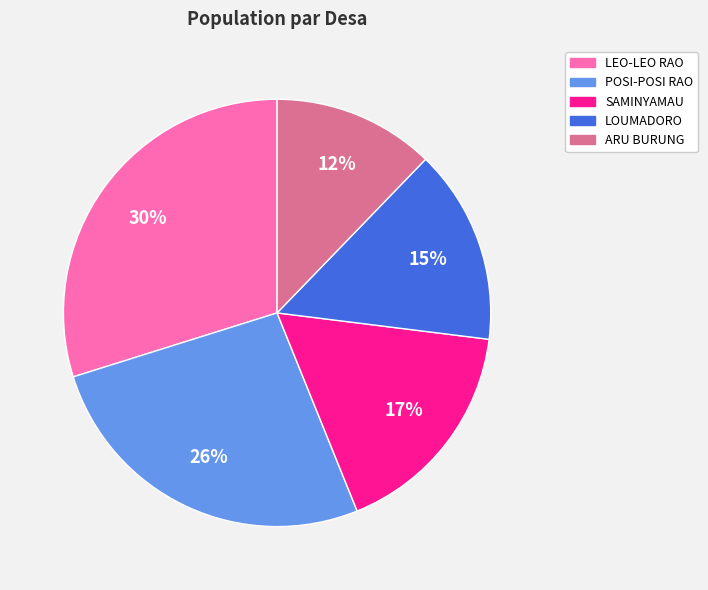

Combined, do POSI-POSI RAO and LEO-LEO RAO account for over 50%?

Yes